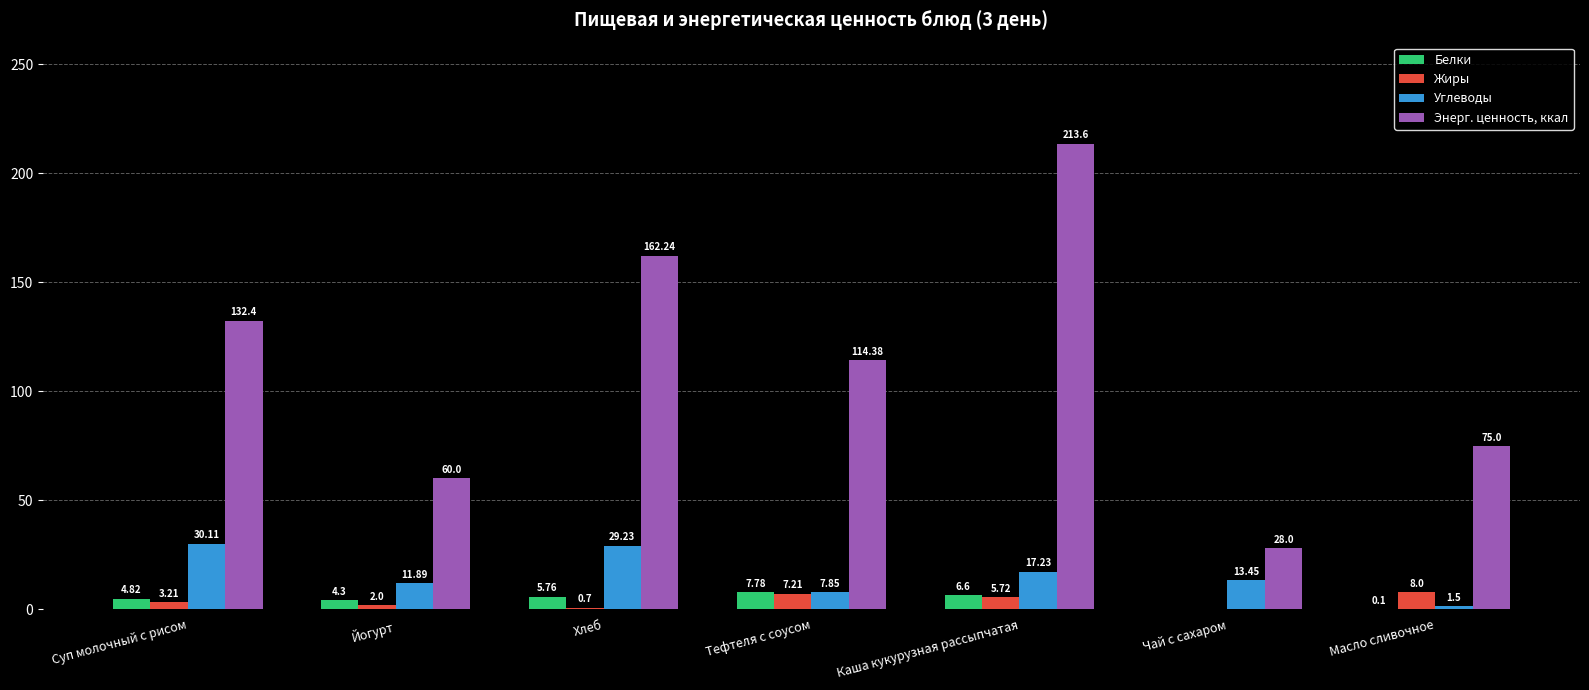

Between Суп молочный с рисом and Хлеб, which series saw the biggest shift?

Энерг. ценность, ккал